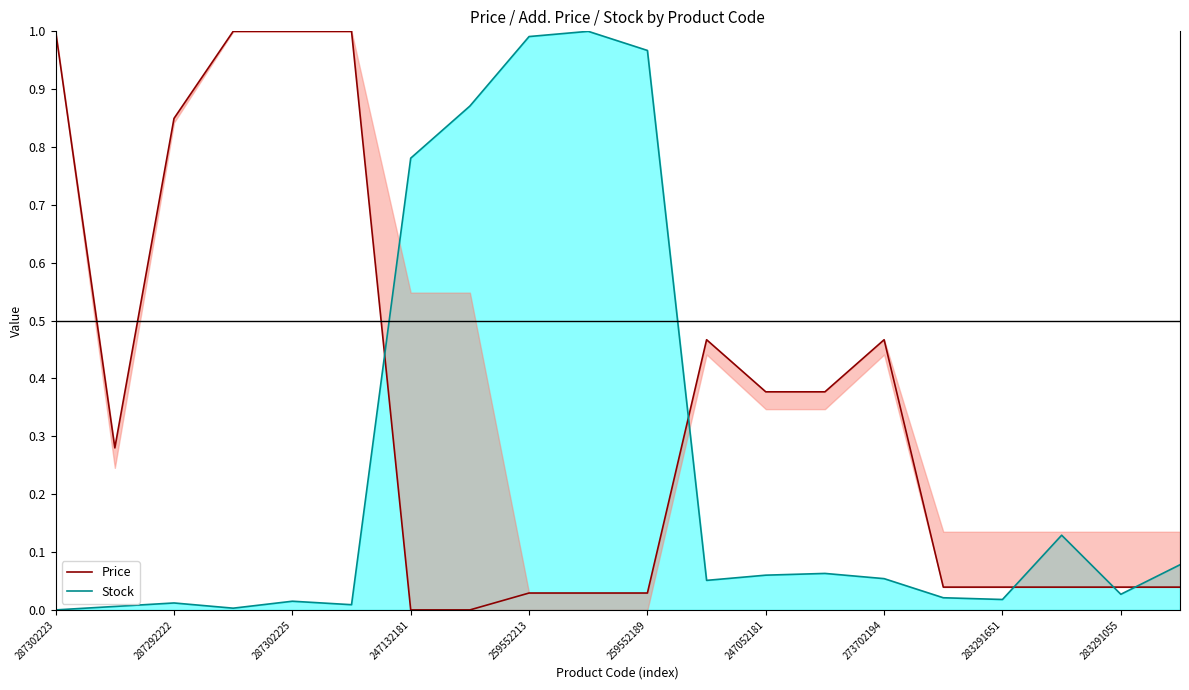

How many values in Price are above zero?

18